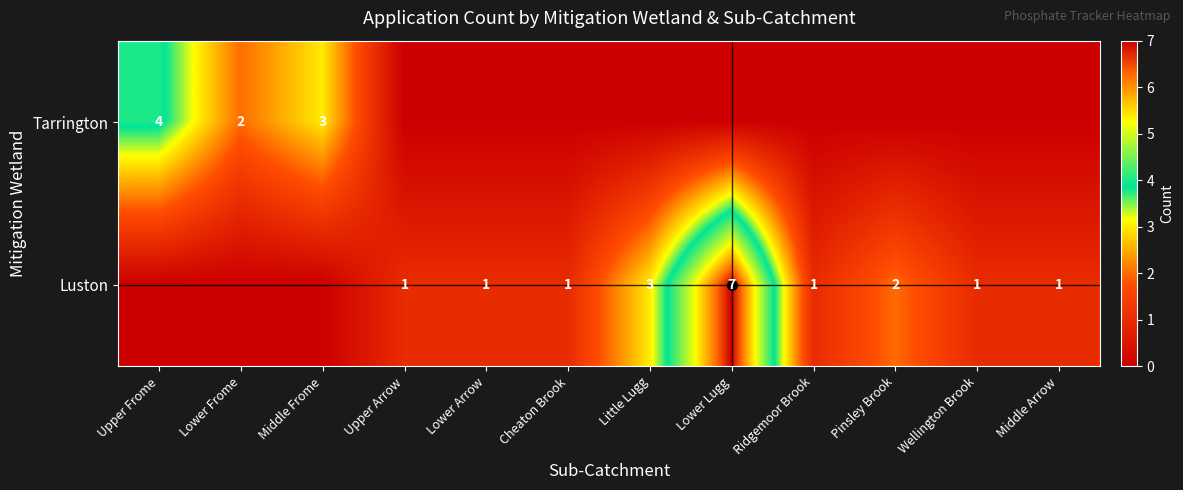

The Luston series shows 7 at Lower Lugg. True or false?

True